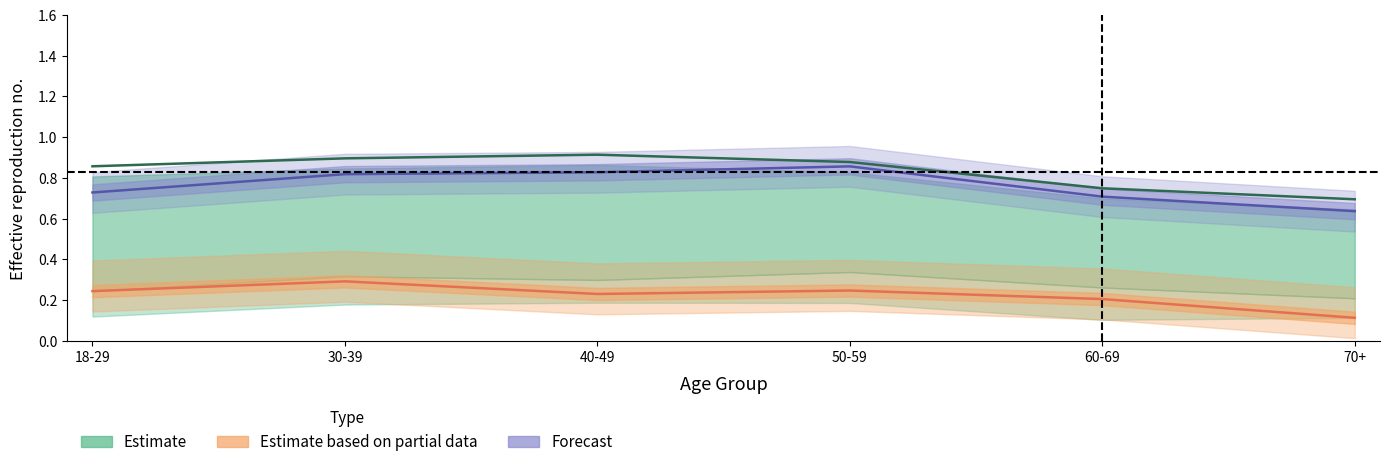

At which category is the sum across all series the highest?

30-39